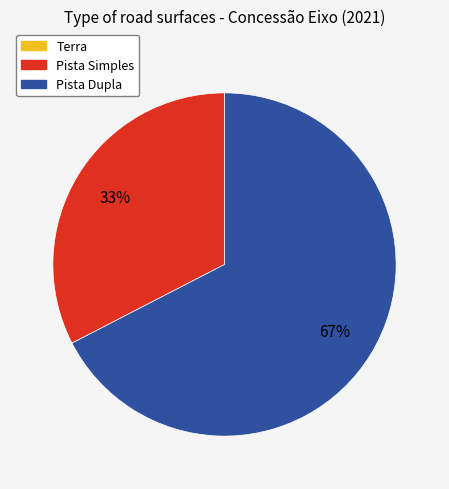

Does any single category account for the majority?

Yes